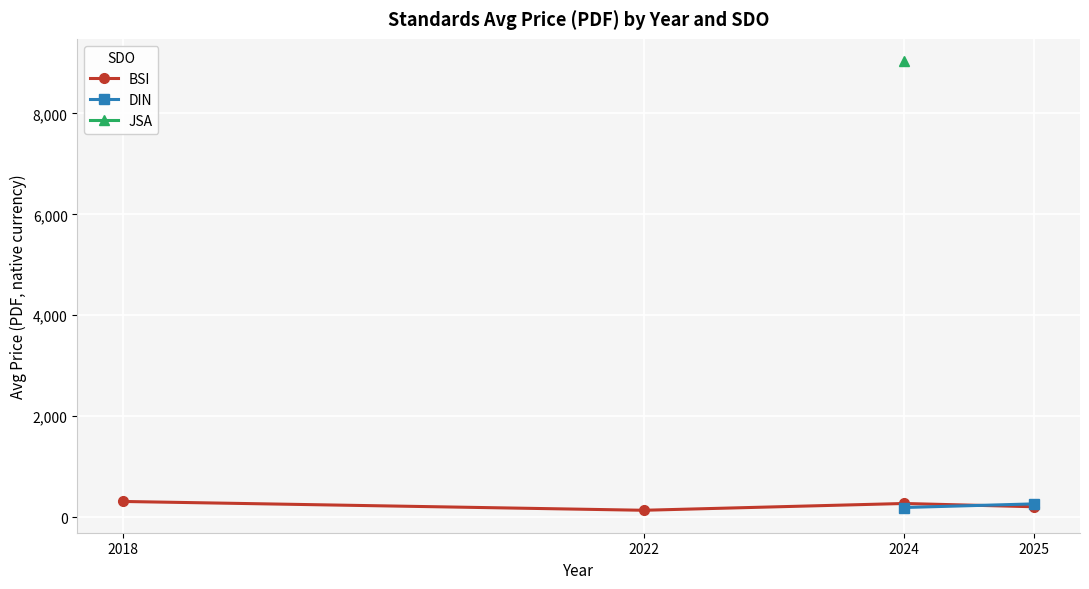

What is the value of the BSI point at the 4th from the left?

203.3